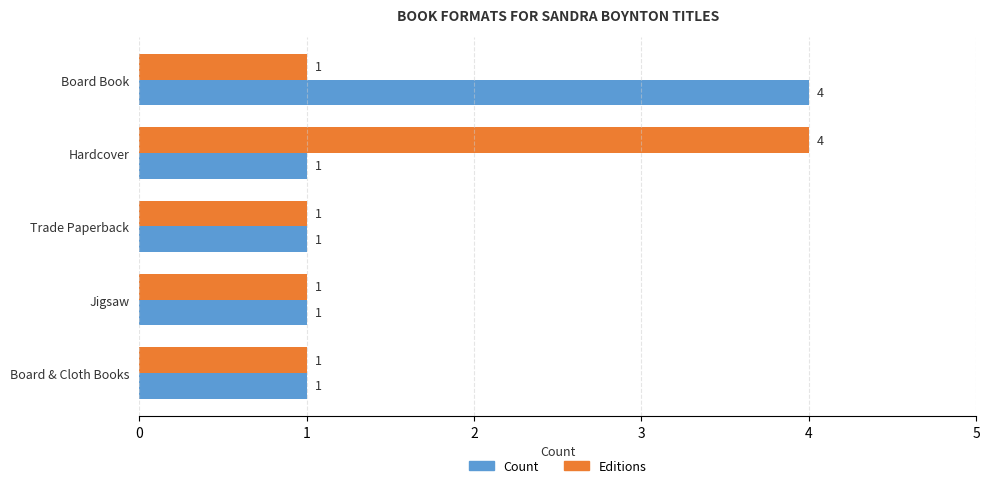

Is it true that Count equals 2 at Hardcover?

False